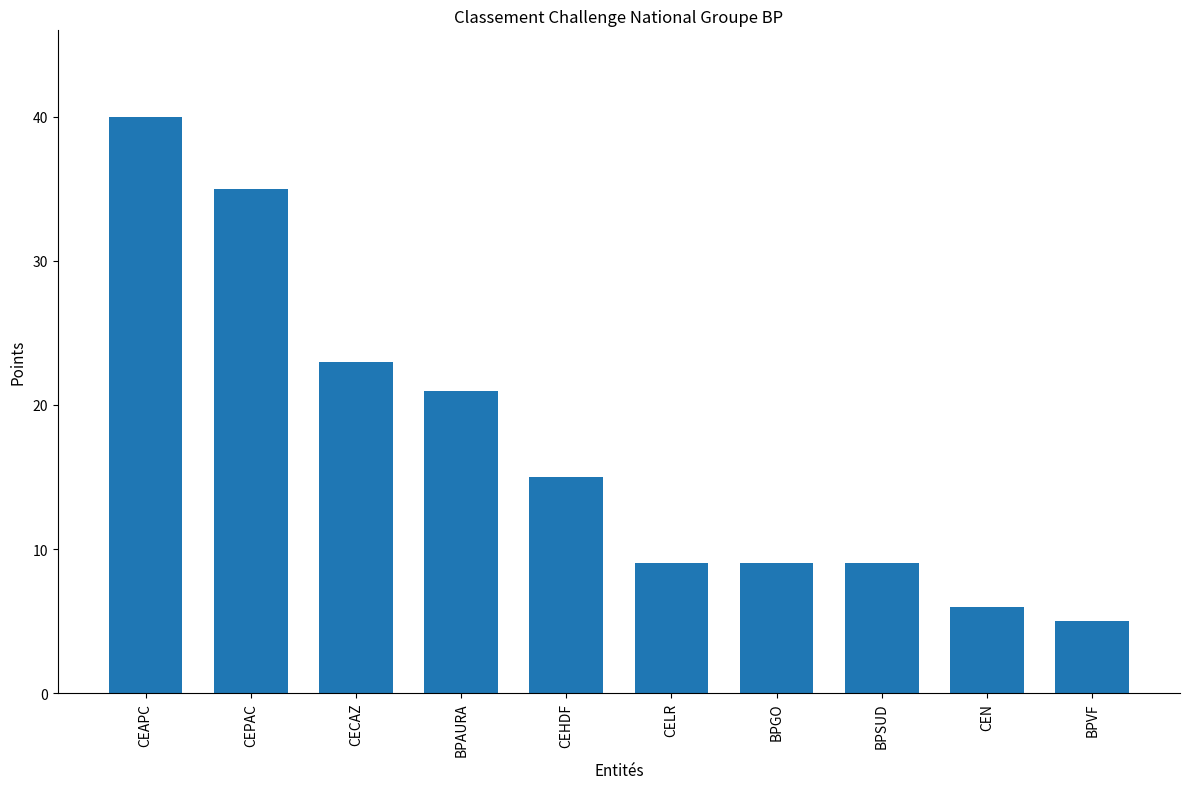

What is the label of the 2nd bar from the right?

CEN